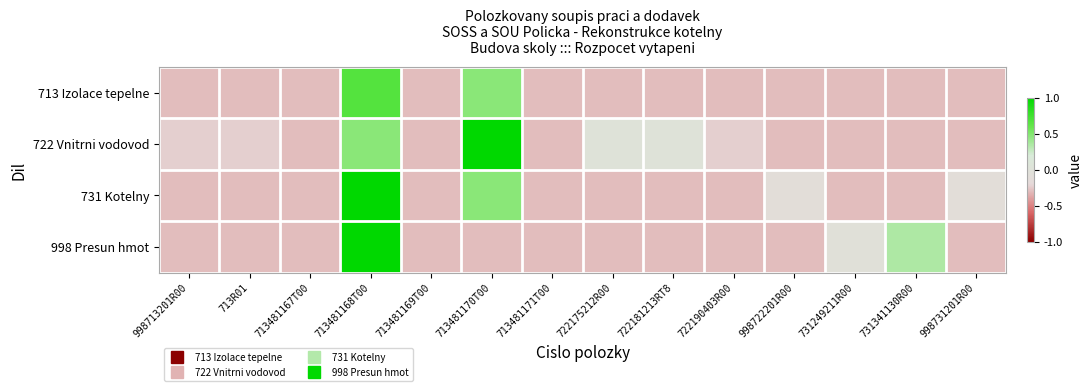

What is the greatest value displayed?

1.0